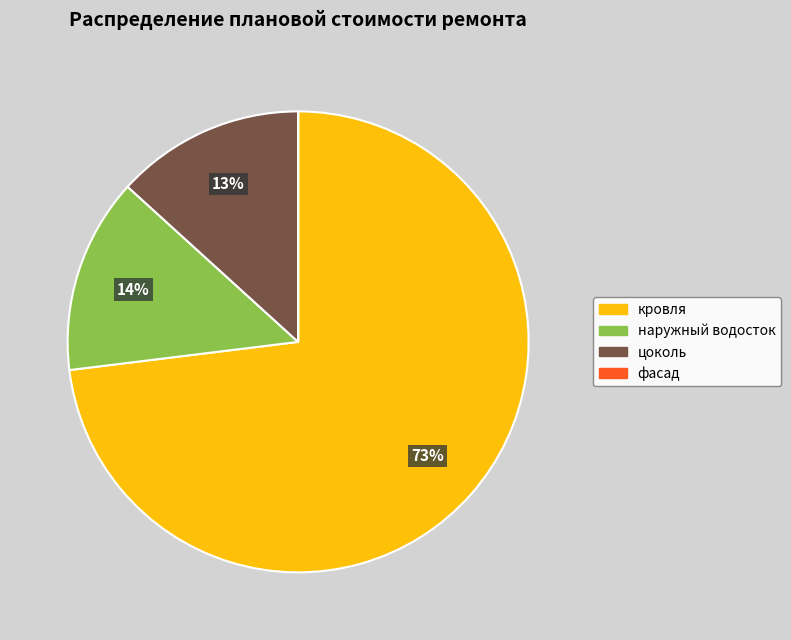

True or false: цоколь accounts for 20% of the total.

False